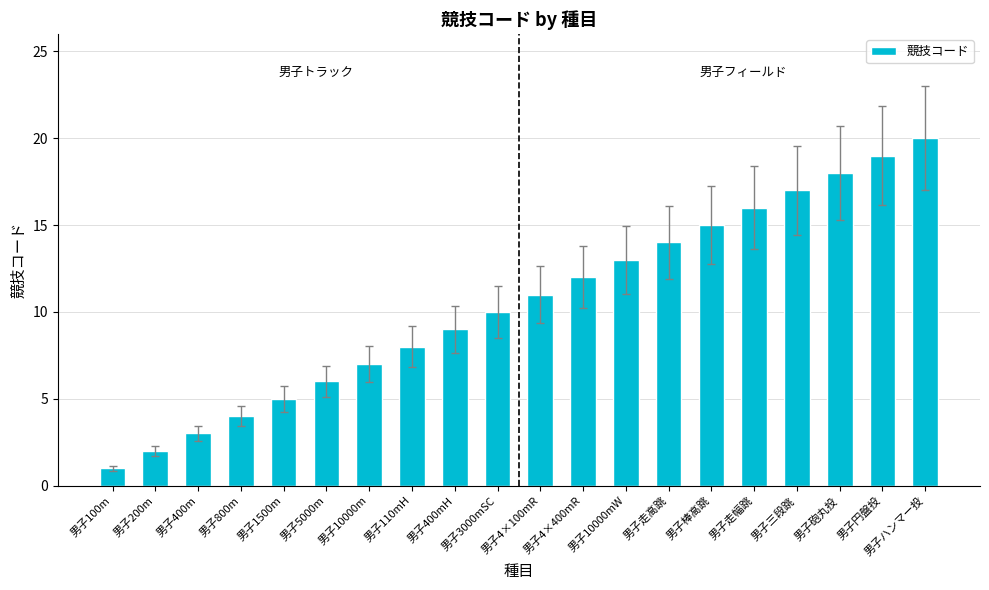

Is it true that the value at 男子100m is 1?

True